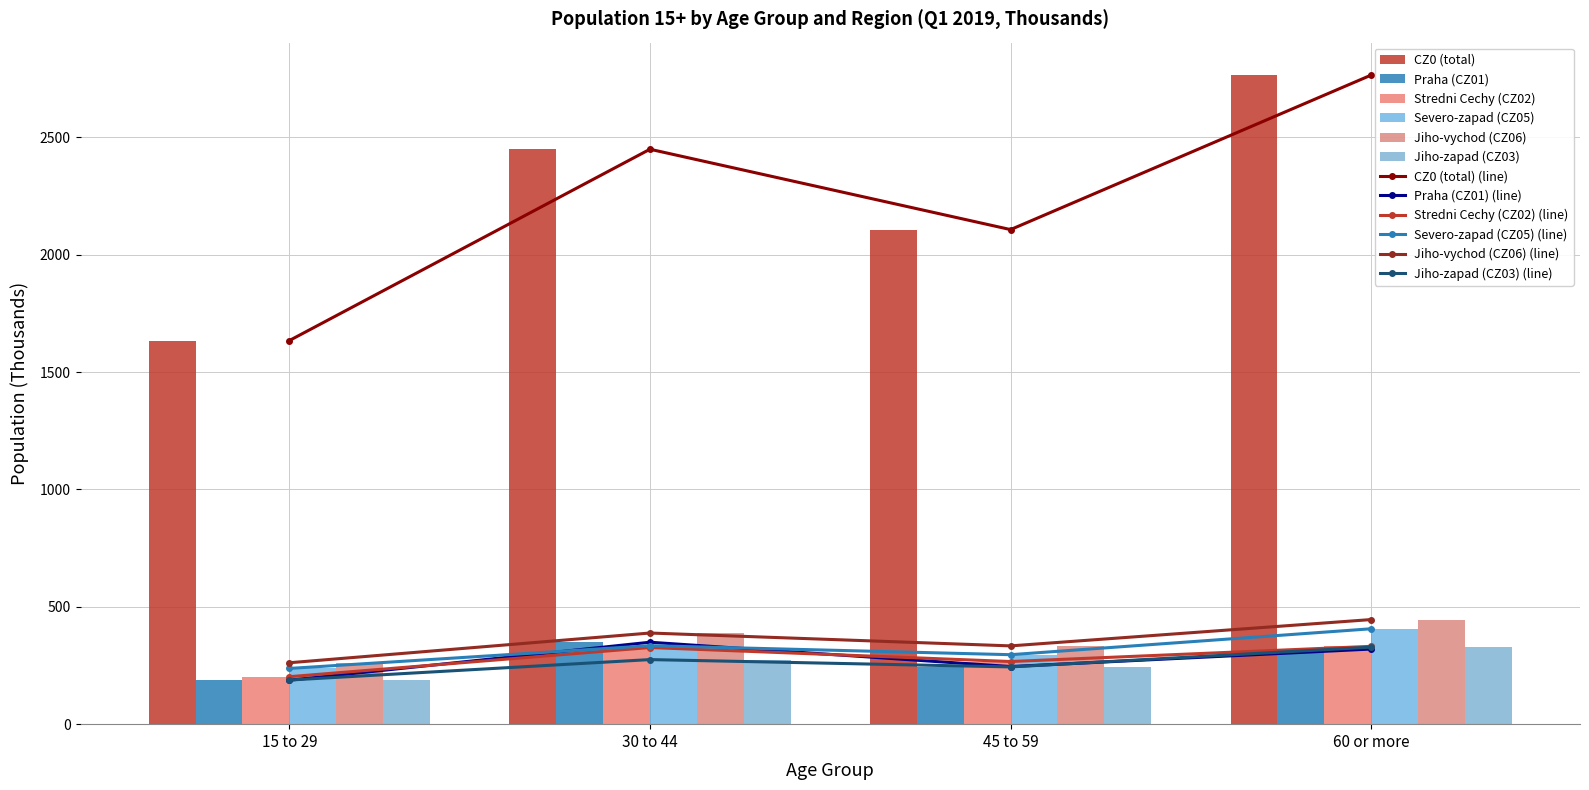

What is the sum of all CZ0 (total) values?

8956.7